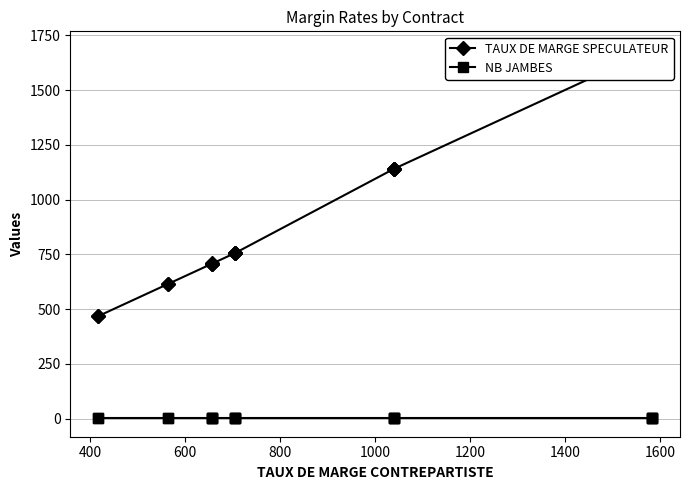

True or false: NB JAMBES has more than 0 points higher than both neighbors.

False